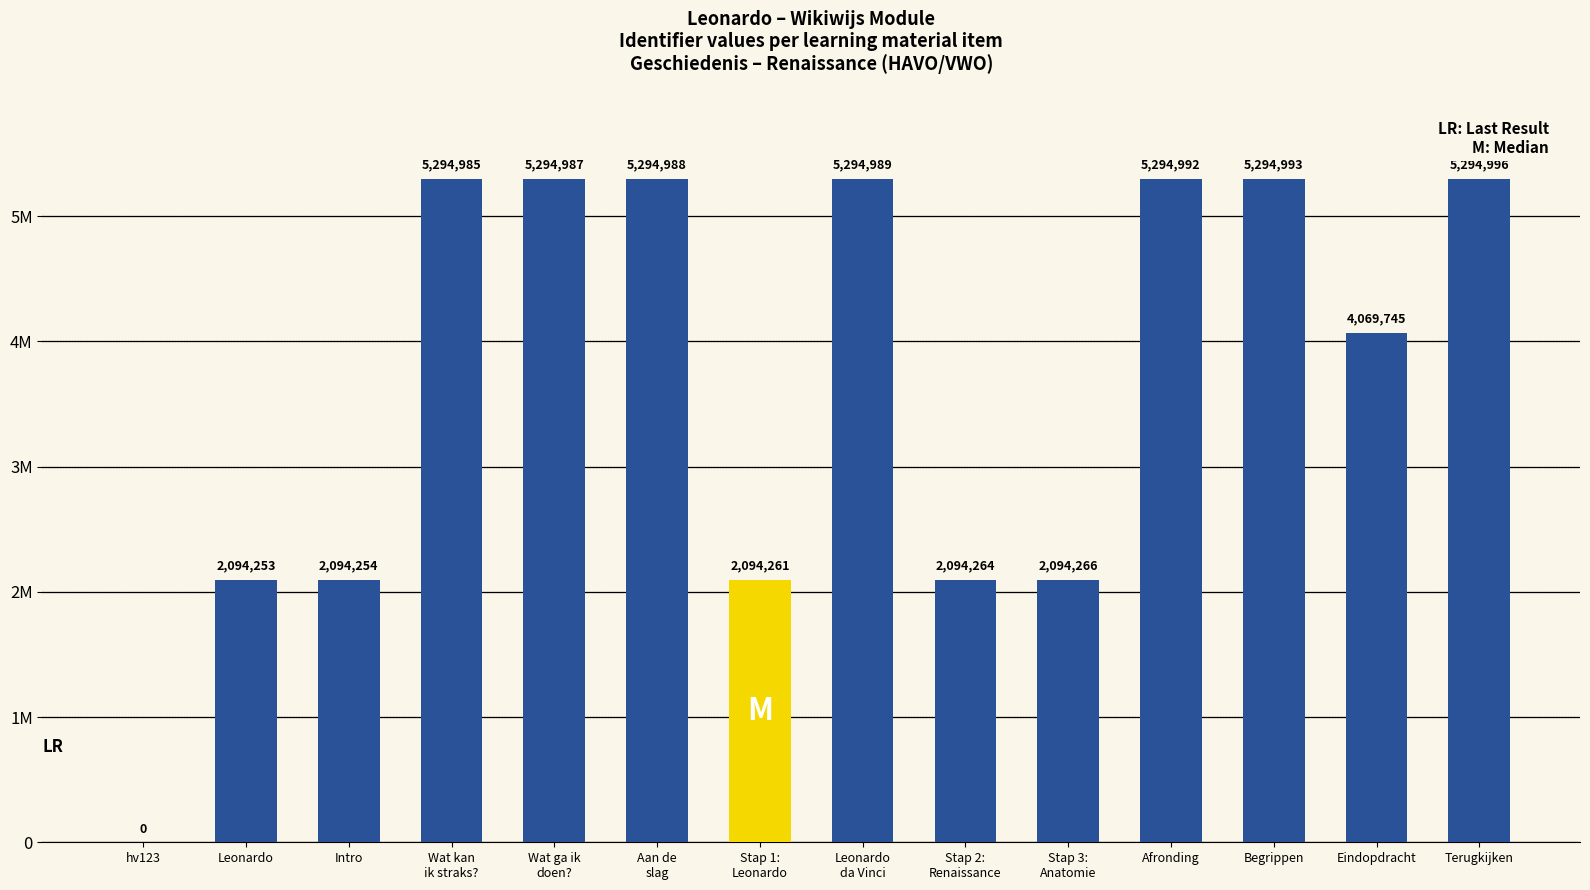

Are the bars horizontal?

No